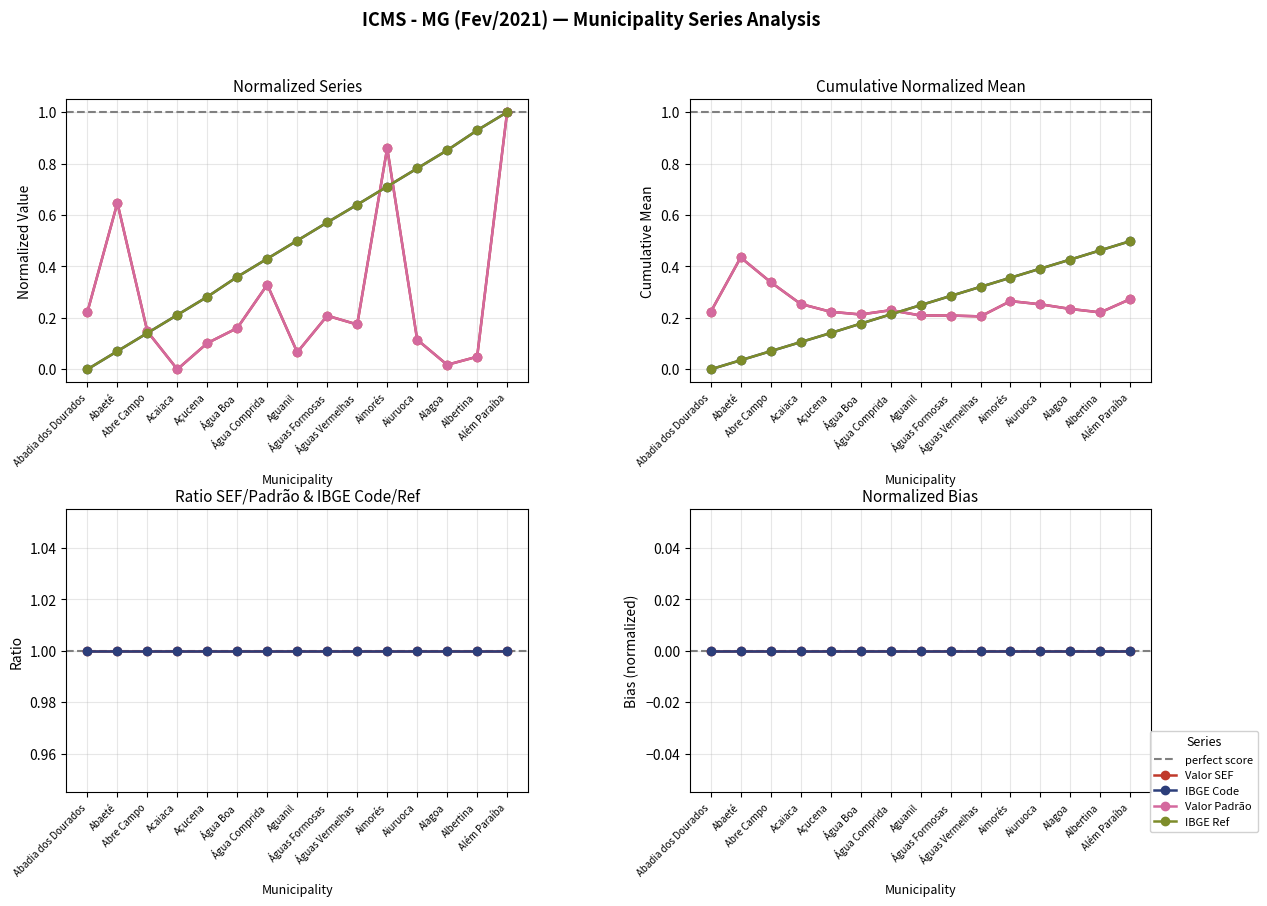

What is the sum of all IBGE Ref values?

7.5